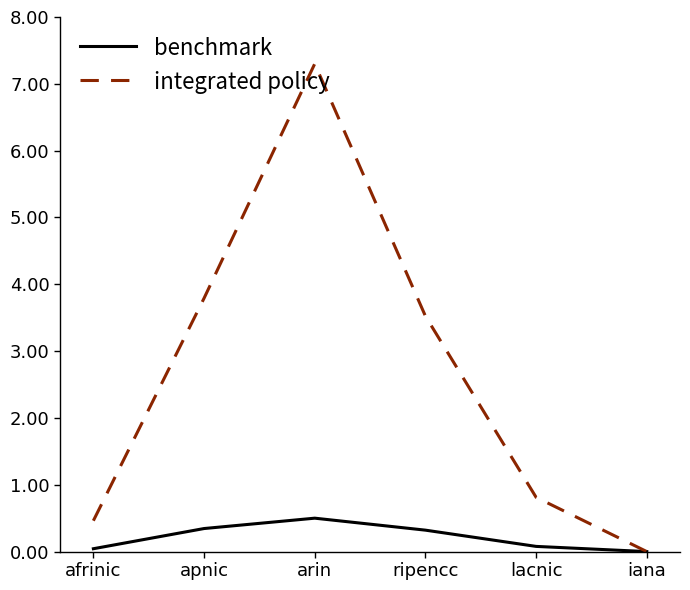

At which label does integrated policy first exceed 3?

apnic